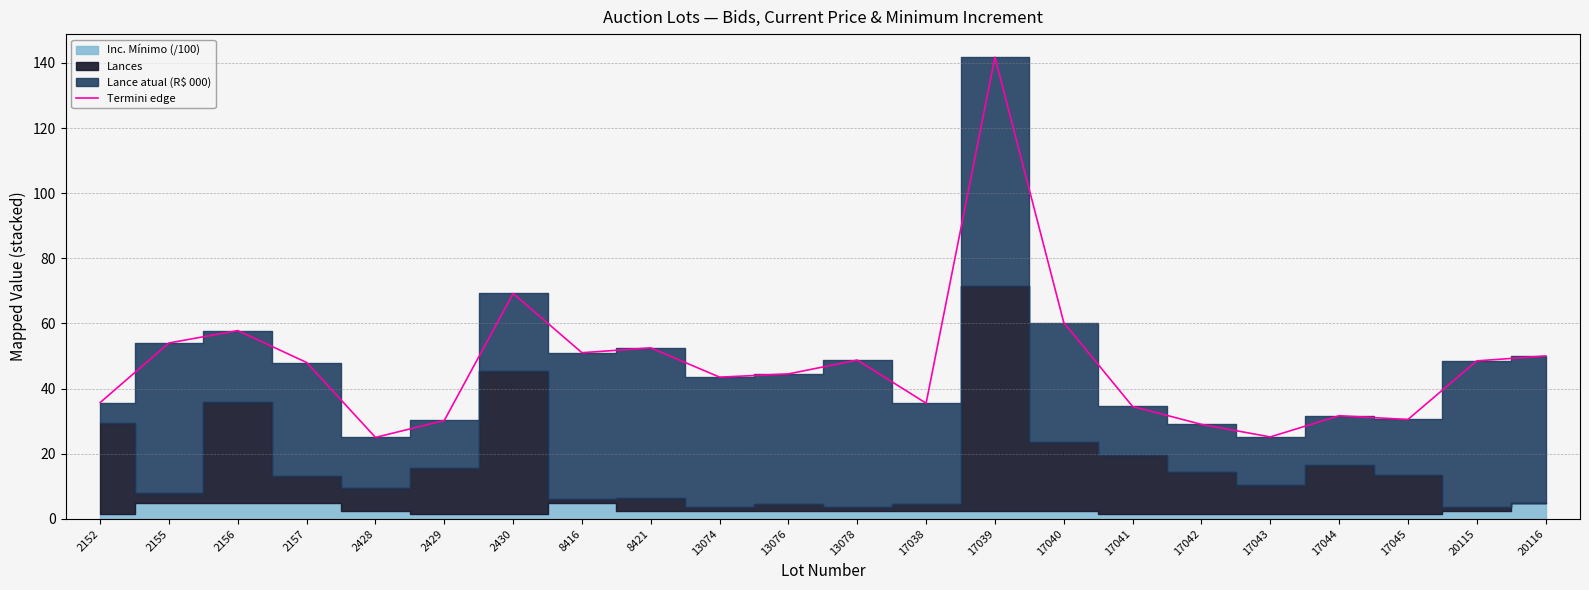

What is the change in value from 2430 to 13078?

-20.5